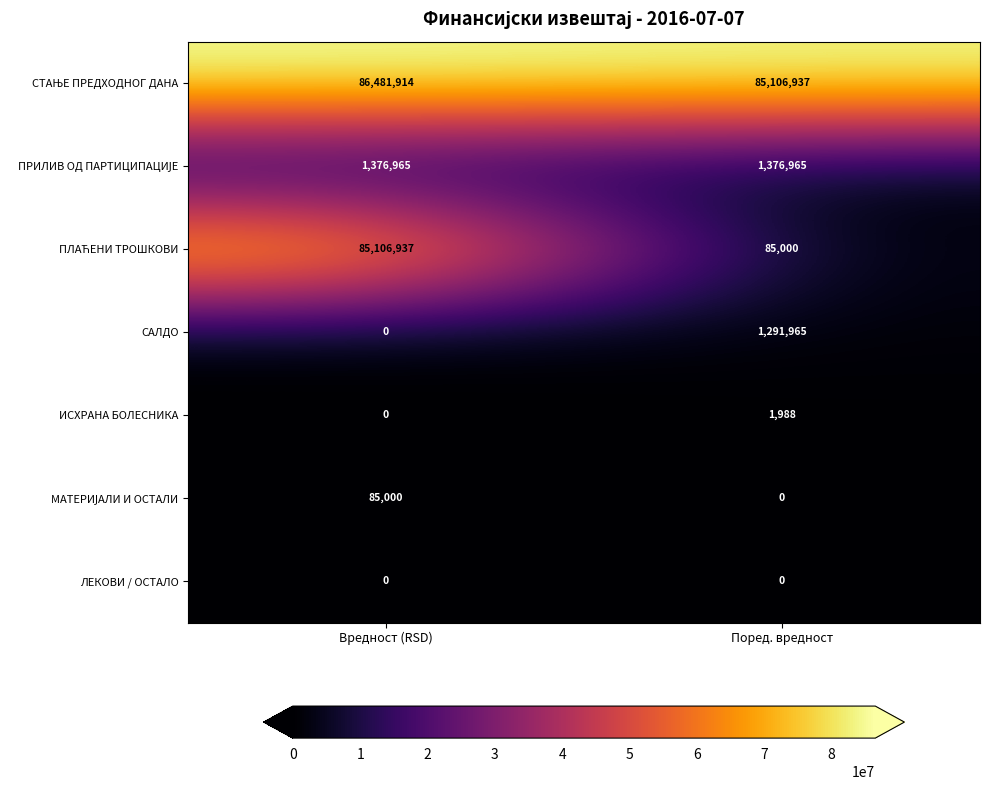

What is the difference between the maximum and minimum values in the САЛДО series?

1291965